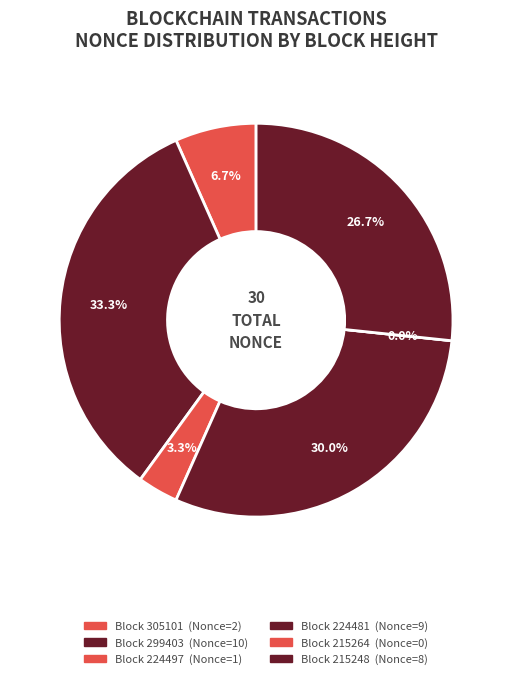

What is the ratio of the value at 299403 to the value at 215248?

1.2